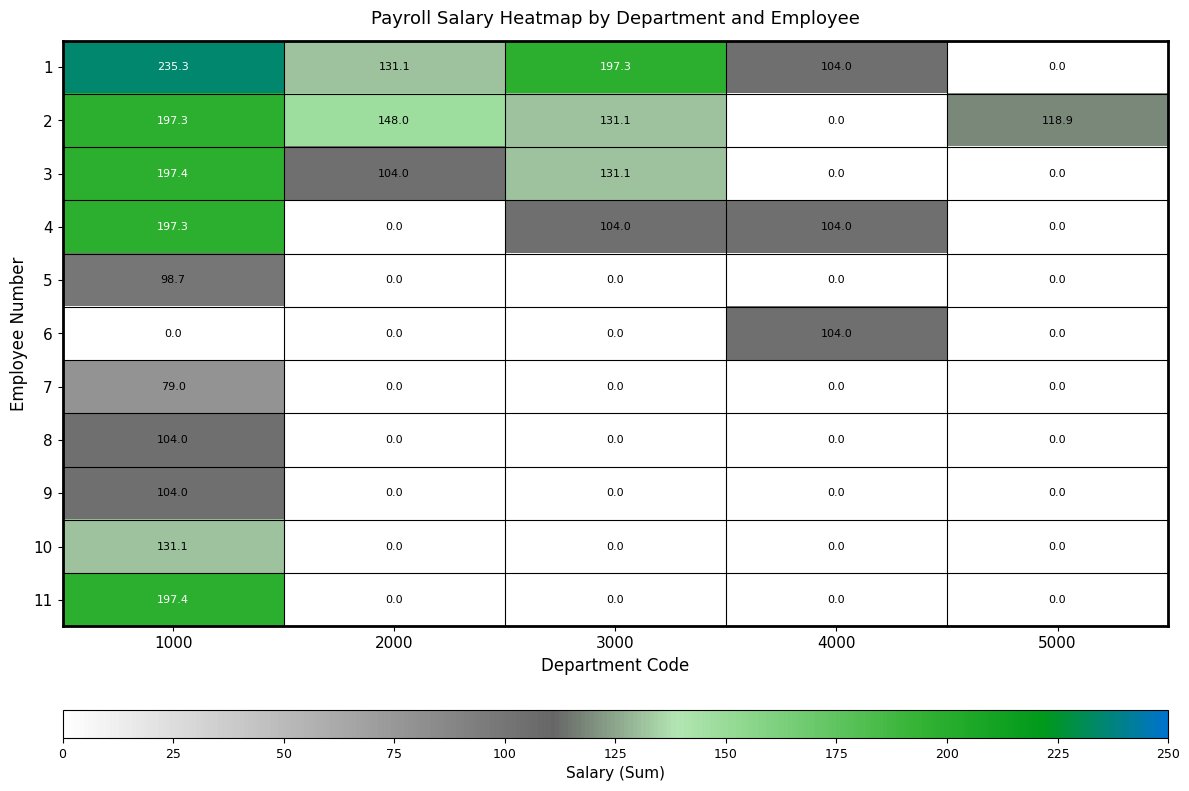

Is it true that 6 equals -70.3 at 1000?

False